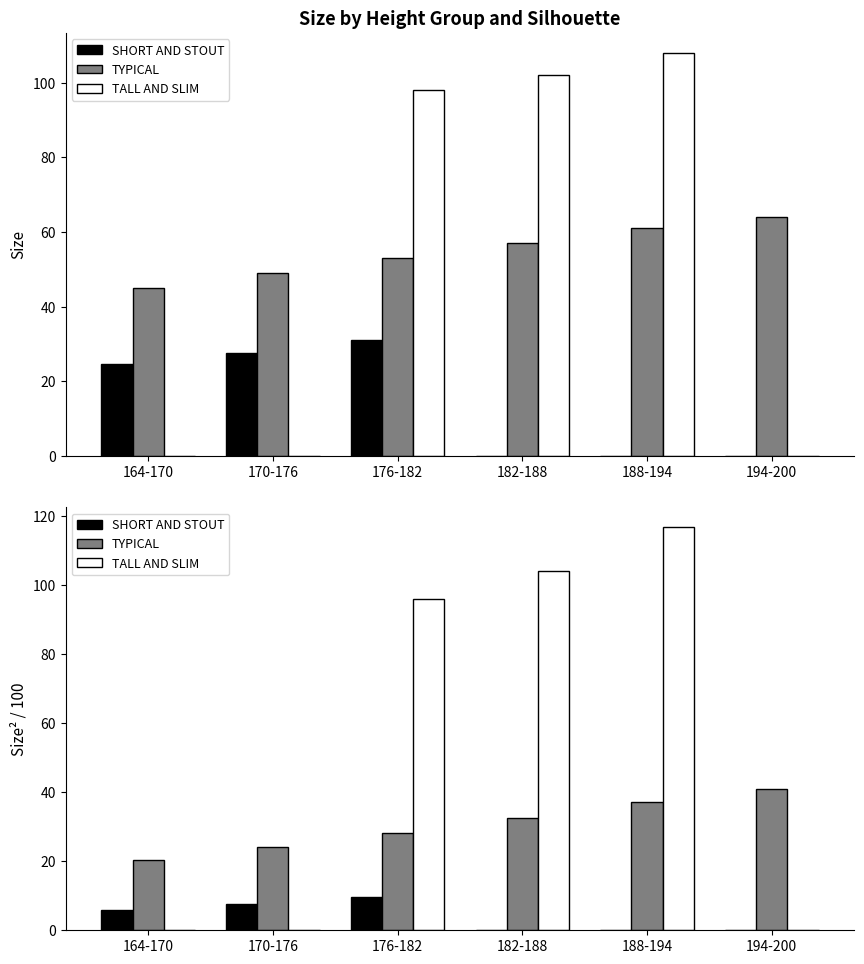

Does the chart contain any negative values?

No